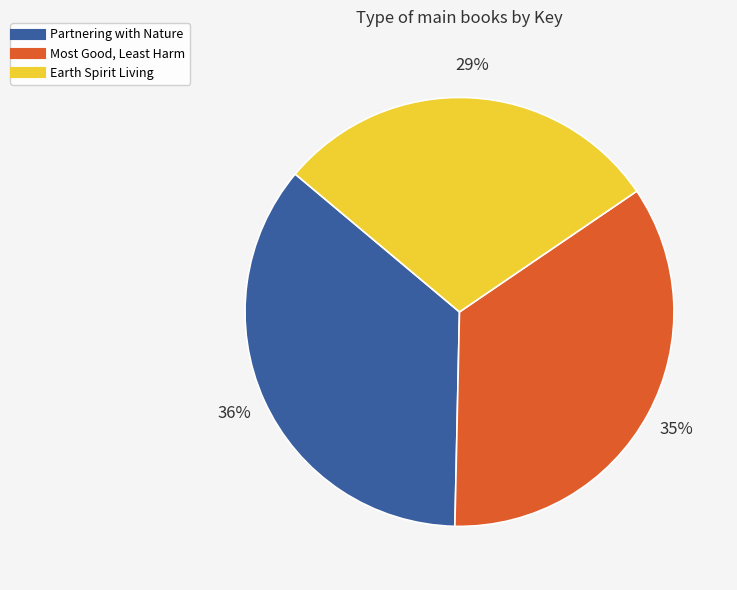

Which category has the smallest portion of the pie?

Earth Spirit Living